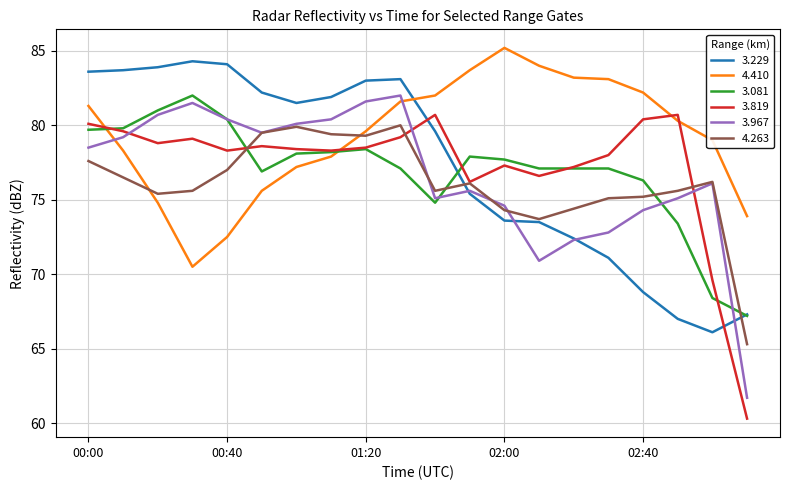

At how many categories does at least one series exceed 60?

20